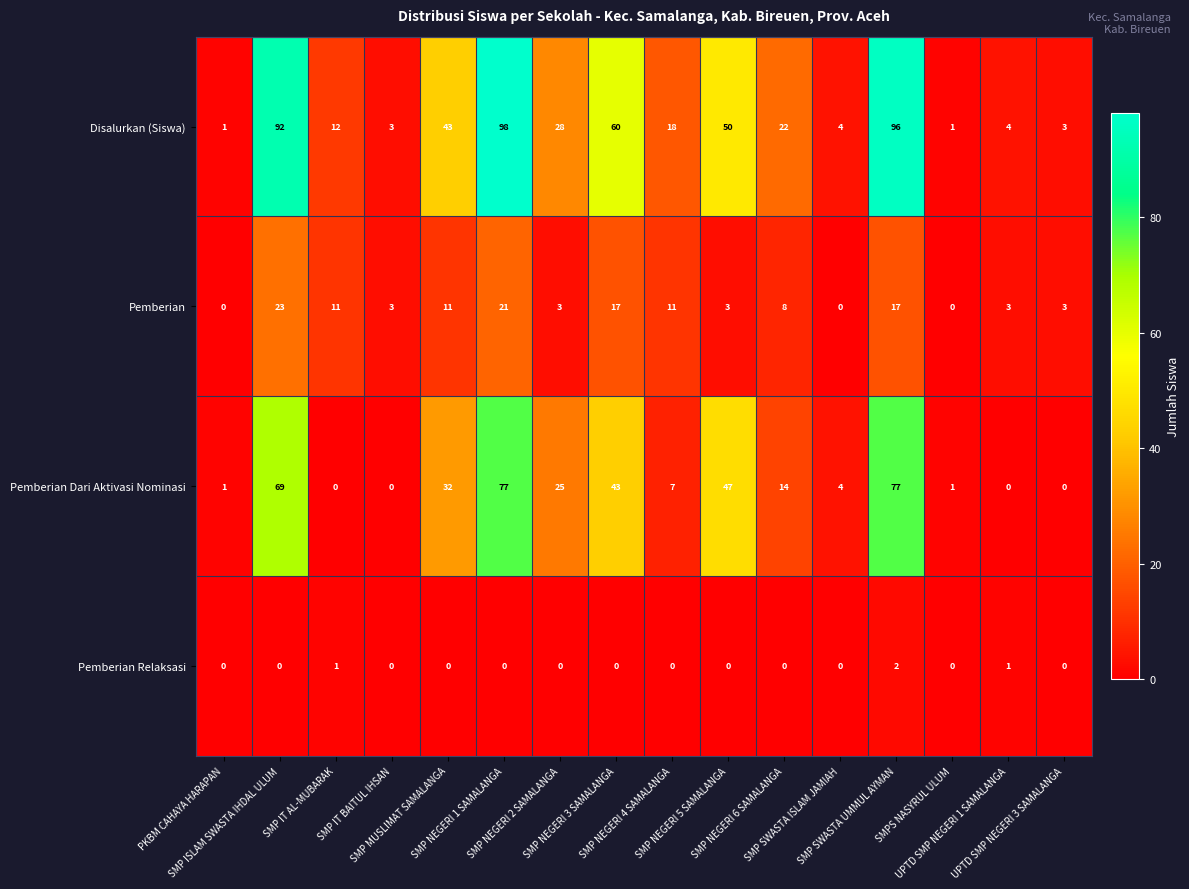

At how many categories does at least one series exceed 9?

10